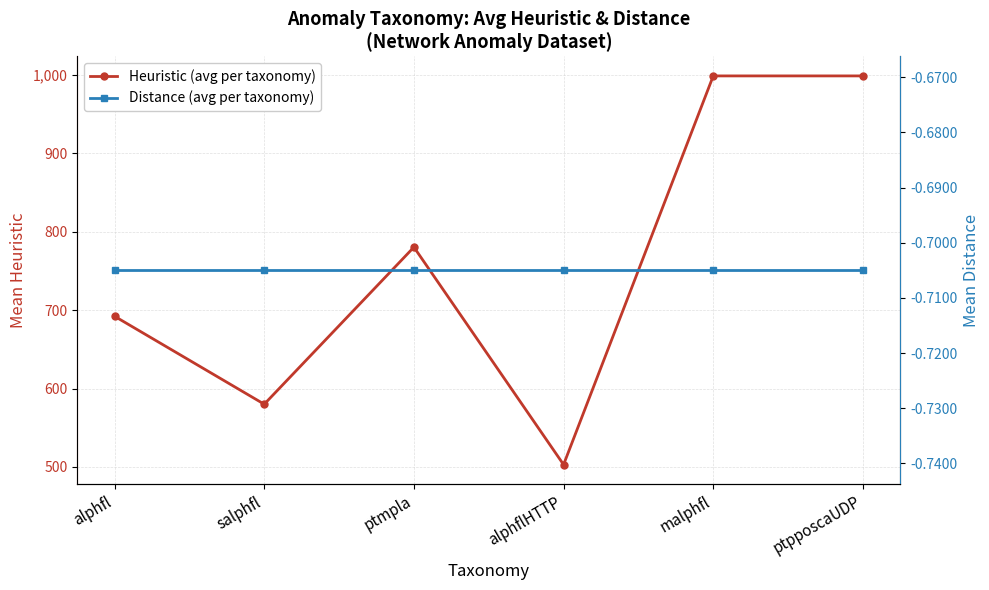

True or false: Distance (avg per taxonomy) has more than 1 points higher than both neighbors.

False